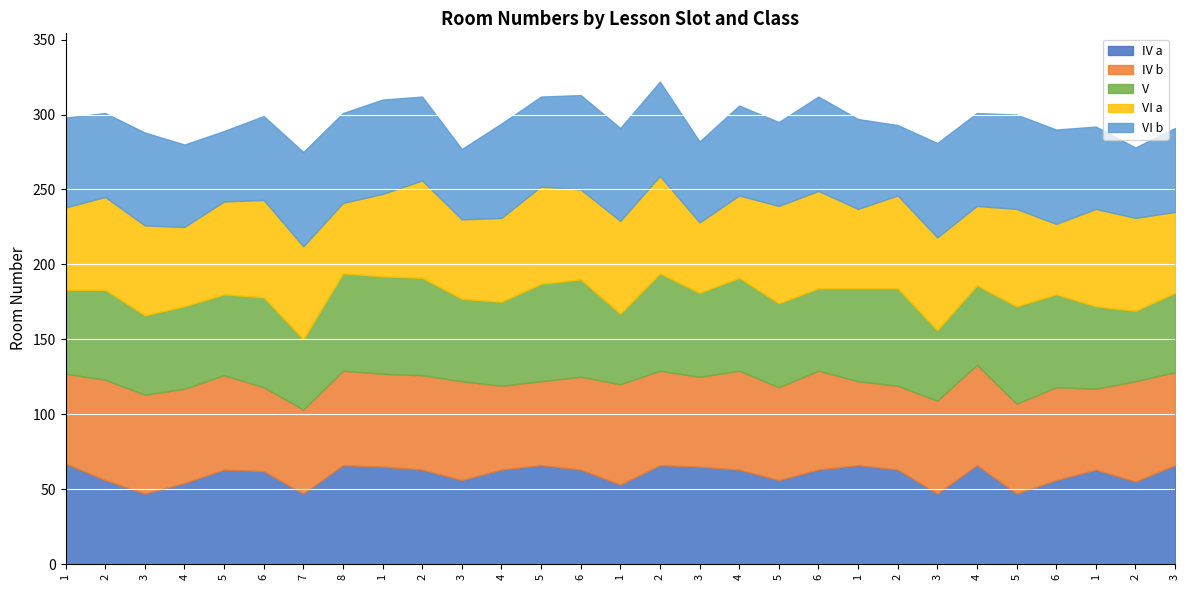

After their last crossing, which series has the higher values: V  or VI a?

VI a